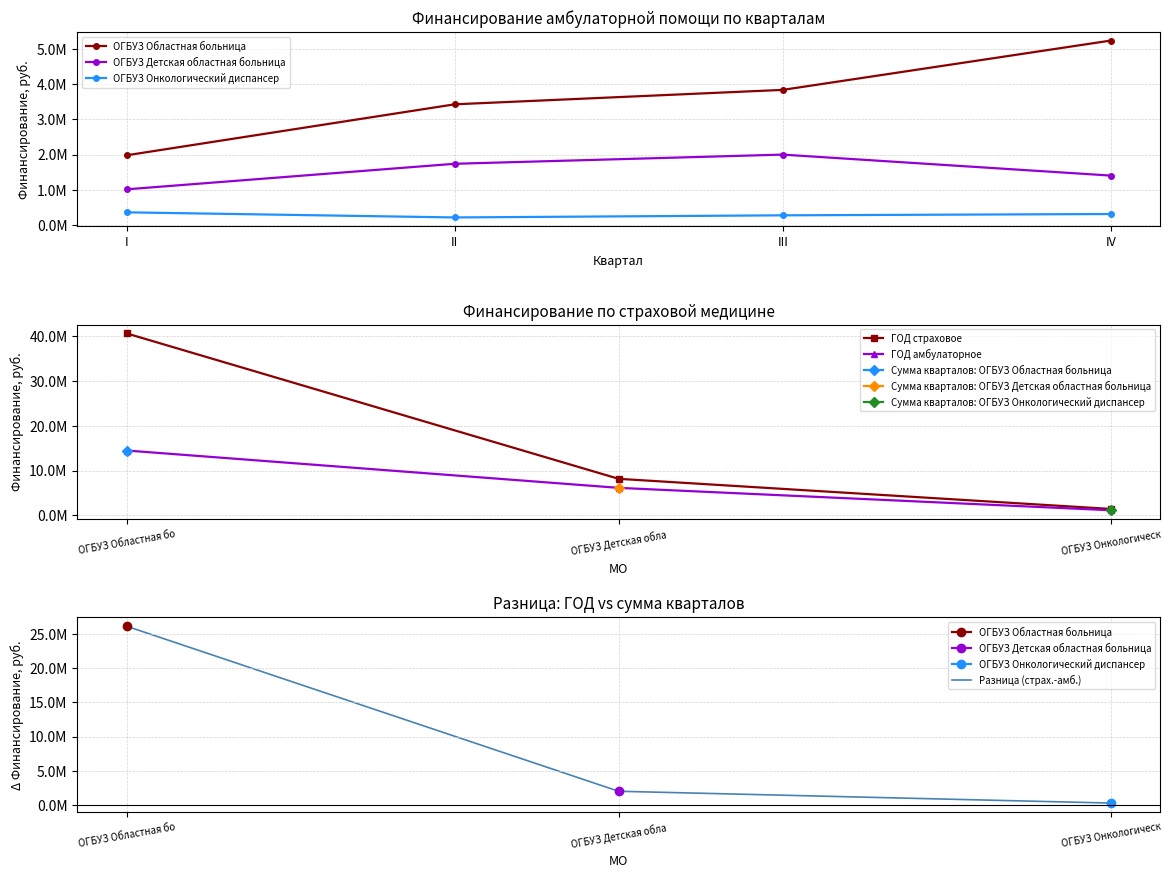

What is the difference between the ГОД (Финансирование амбулаторной) values at ОГБУЗ Онкологическ and ОГБУЗ Детская обла?

4997521